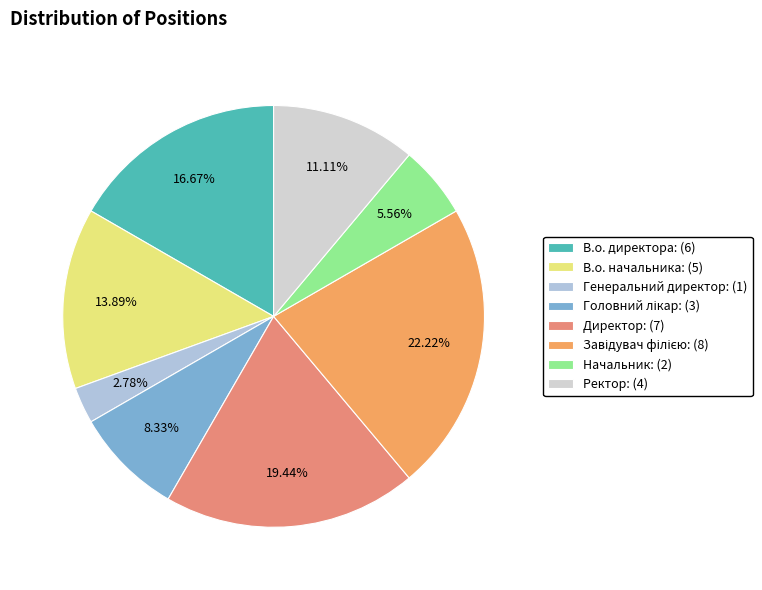

How much of the chart is everything except В.о. директора?

83.3%